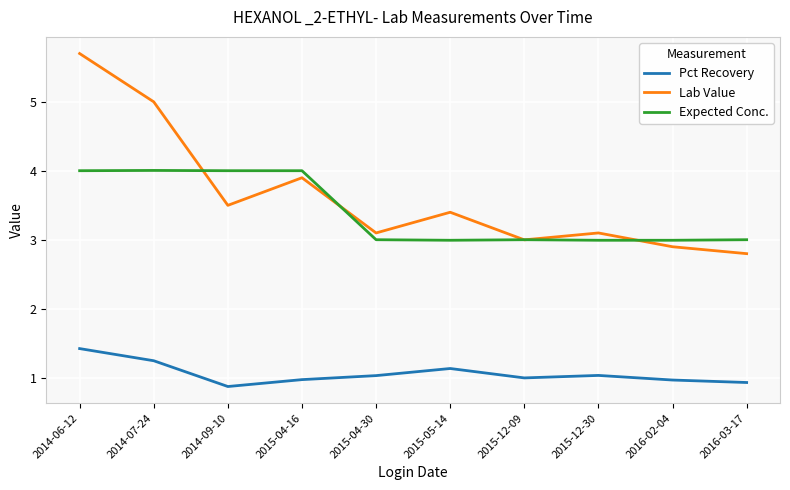

The value of Expected Conc. at 2014-07-24 is 4.0. True or false?

True